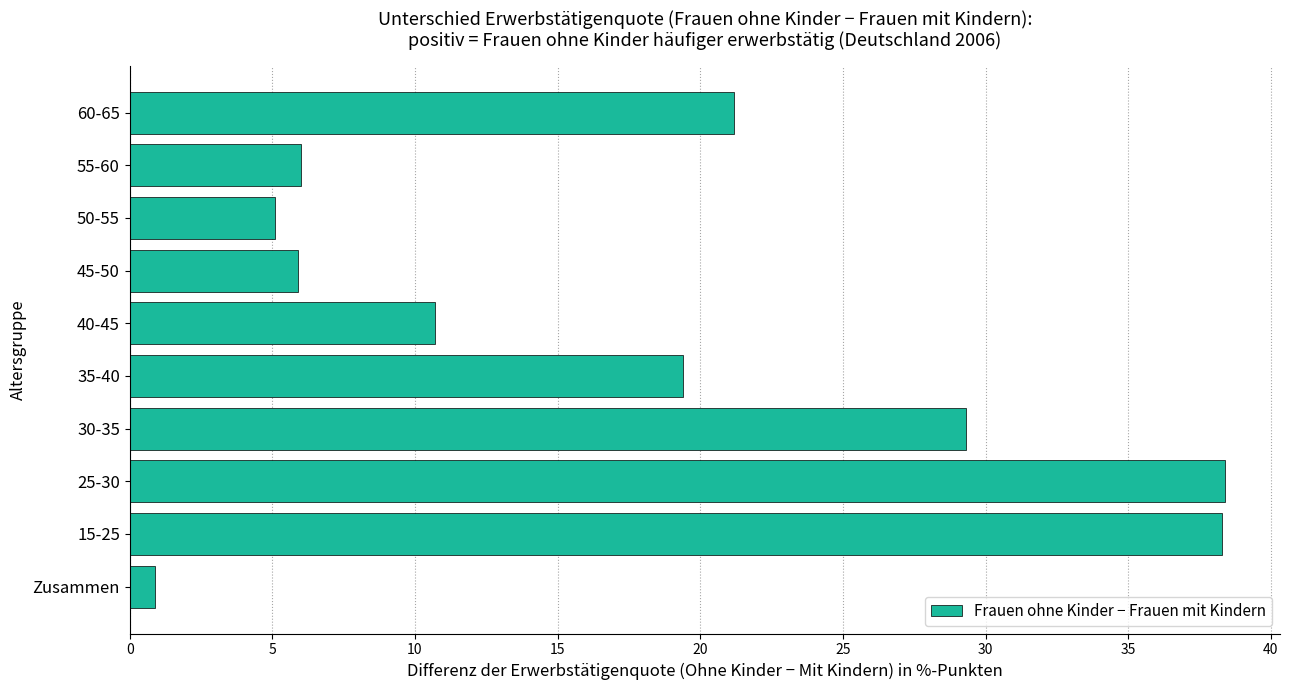

What is the sum of all values?

175.2